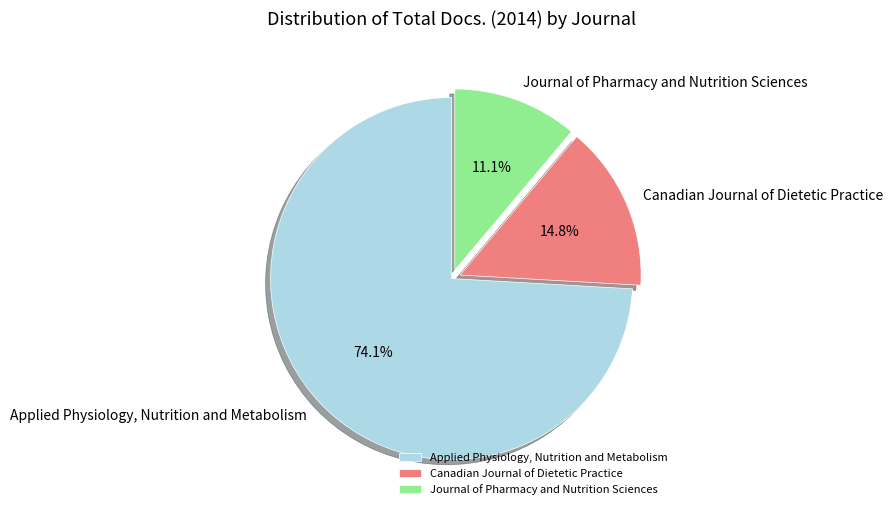

Is there any slice that represents more than half of the pie?

Yes